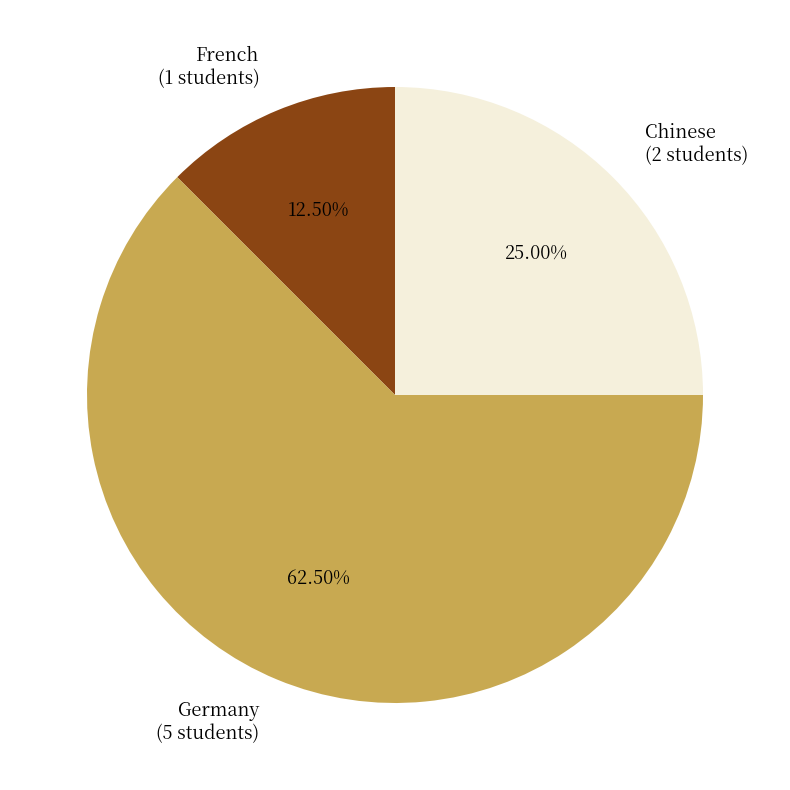

Is the sum of French and Chinese greater than half?

No